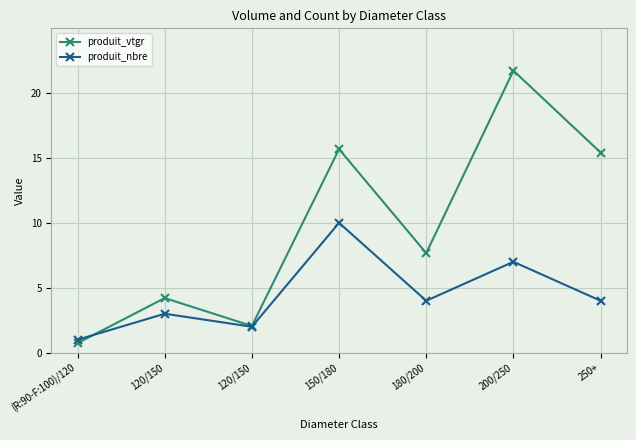

What is the average value of the produit_nbre series?

4.4